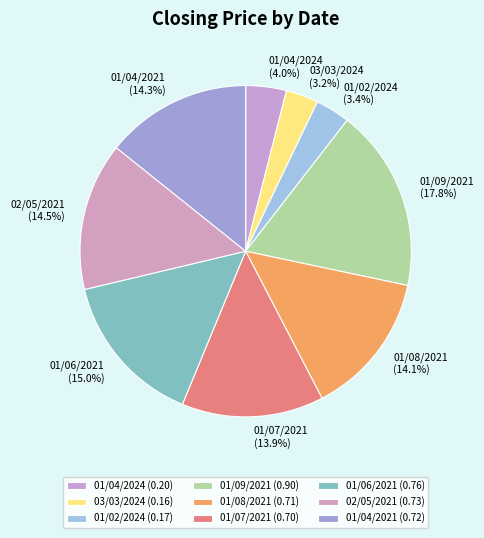

Which slice is the largest?

01/09/2021